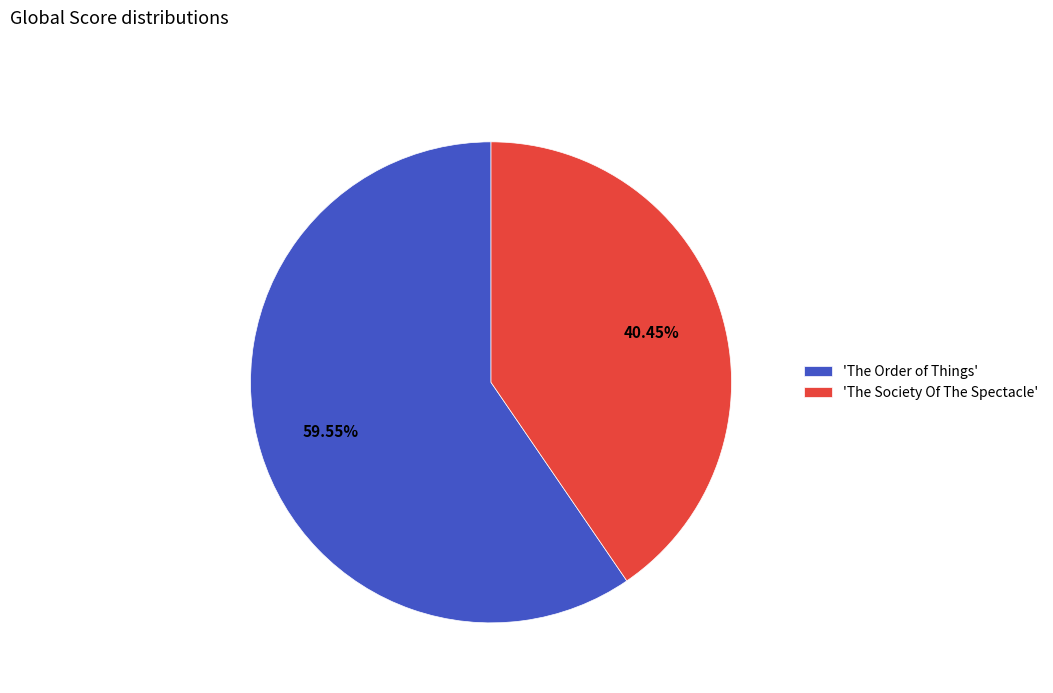

To the nearest percent, what is the average slice percentage?

50%